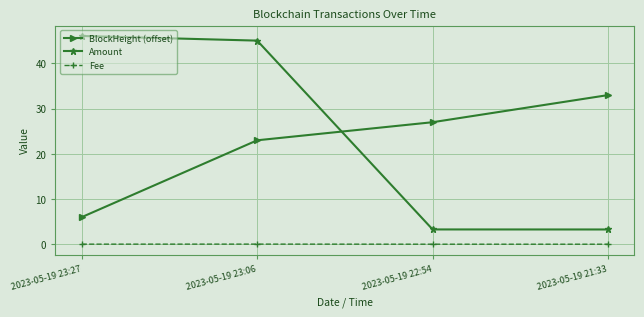

The BlockHeight (offset) series shows 42.0 at 2023-05-19 22:54. True or false?

False